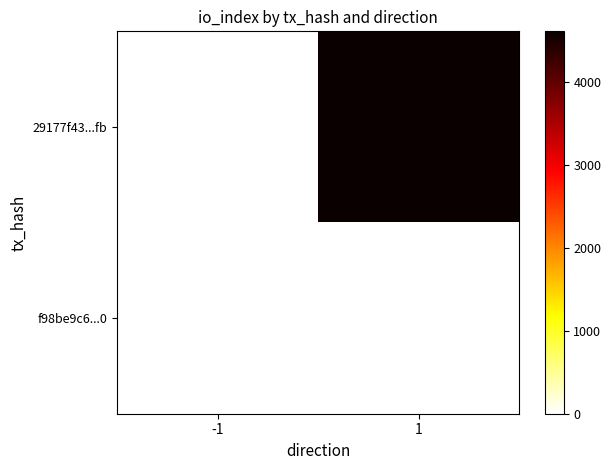

Between -1 and 1, which series saw the biggest shift?

29177f43...fb